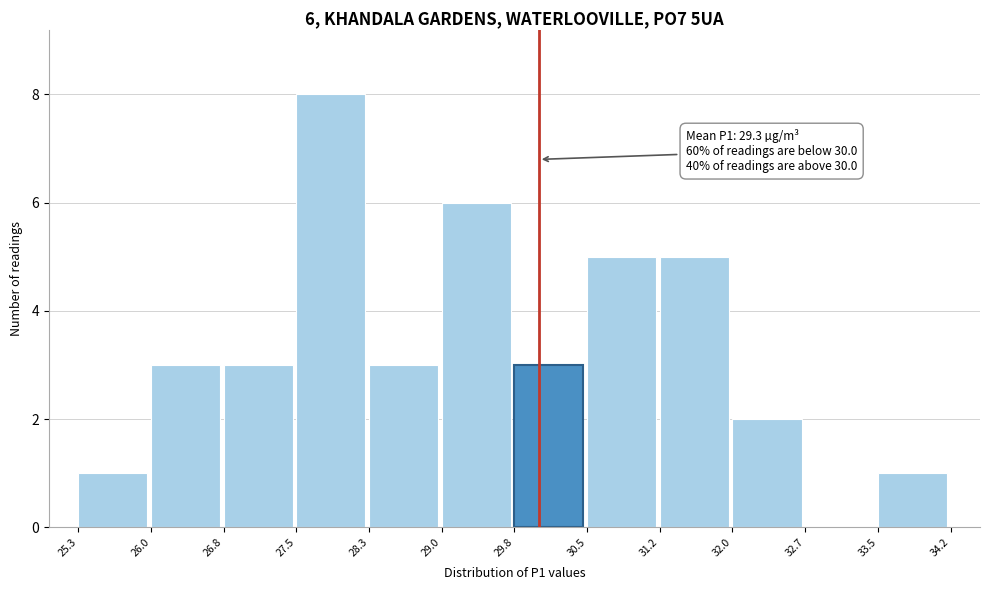

Over which range of the x-axis is the bar tallest?

27.5 to 28.3